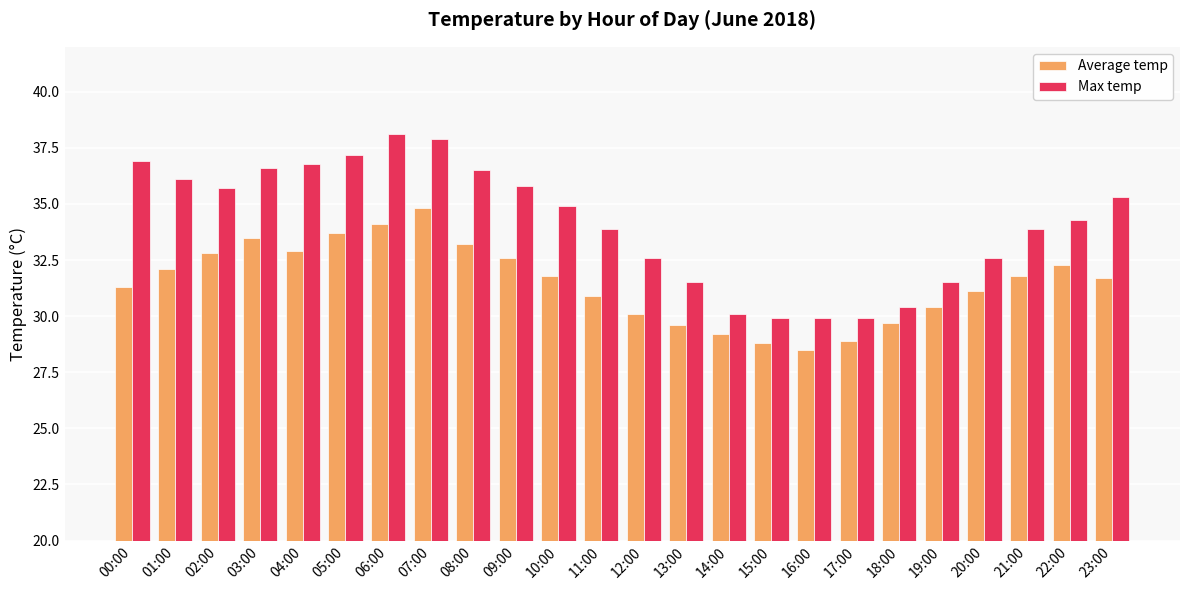

What is the sum of the Max temp values at 09:00 and 02:00?

71.5